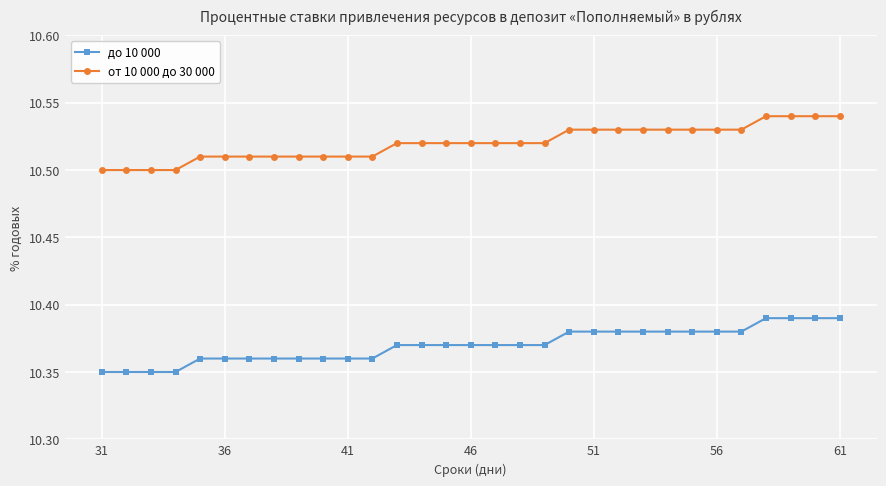

Count the от 10 000 до 30 000 values in the range 10 to 11.

31